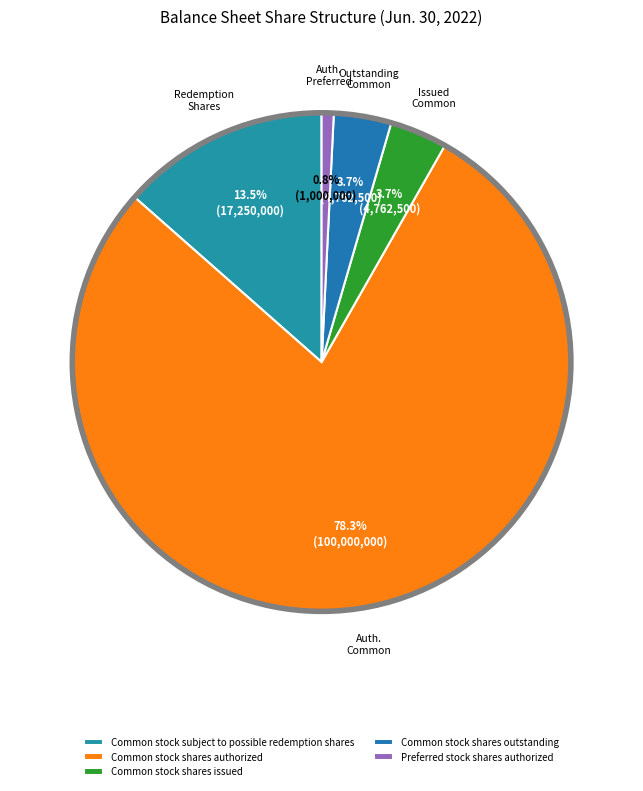

To the nearest percent, what portion does Common stock subject to possible redemption shares represent?

14%